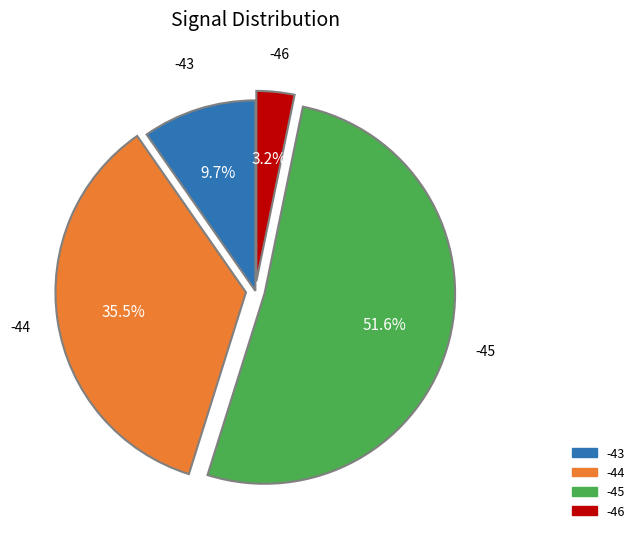

Does any single category account for the majority?

Yes